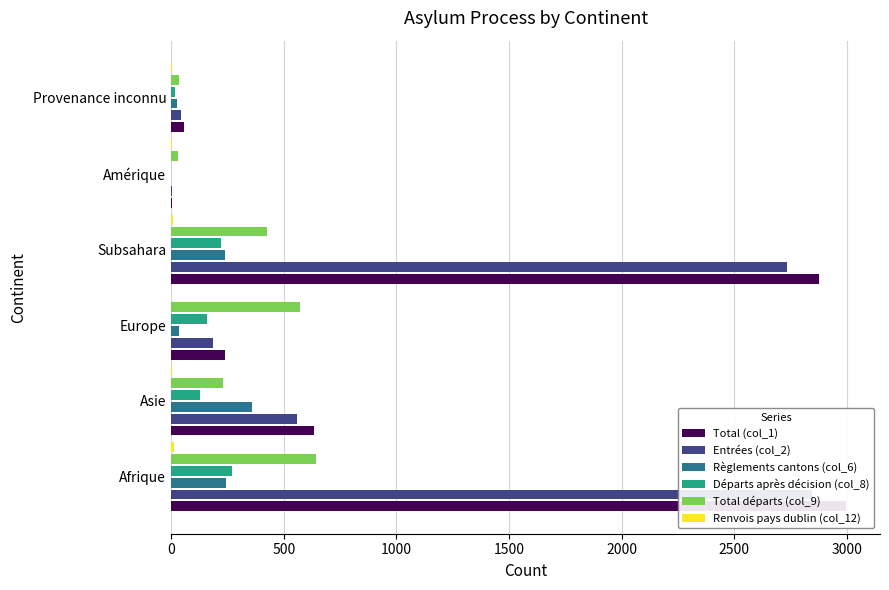

What is the maximum value for Renvois pays dublin (col_12)?

12